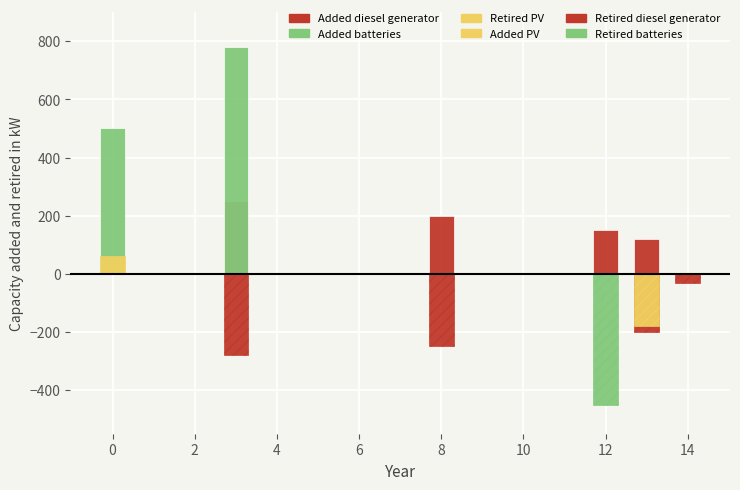

How many groups of bars are there?

10